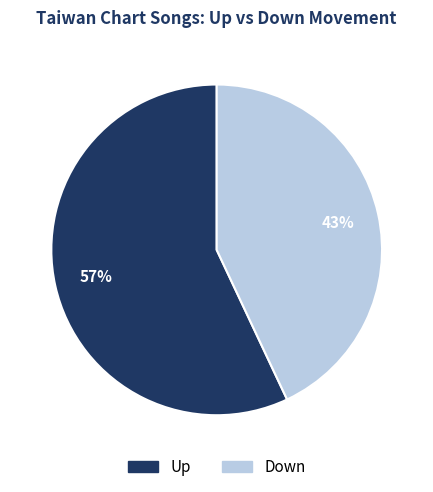

Which slice is the smallest?

Down